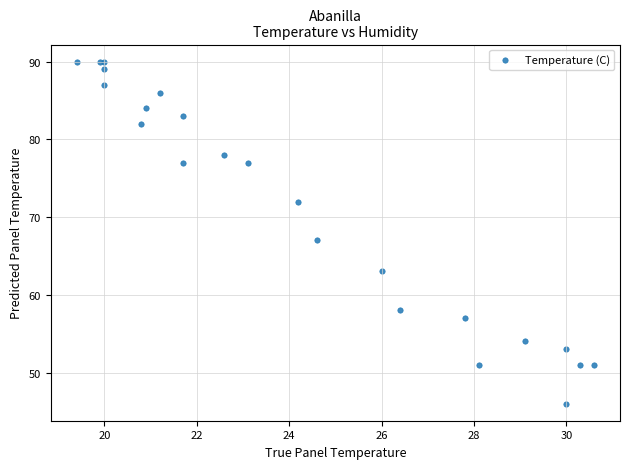

What Y value in the scatter plot is closest to 68?

67